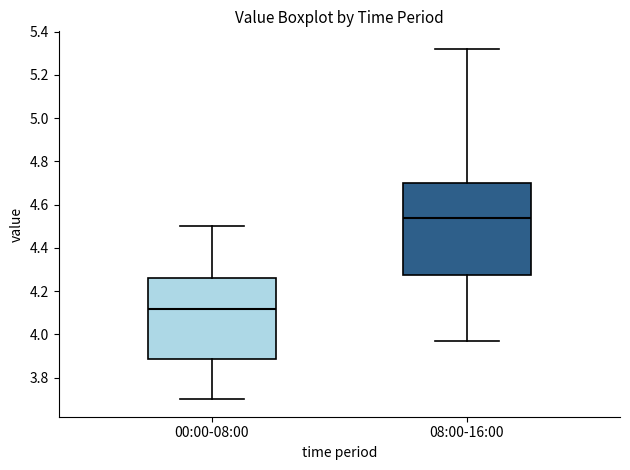

Where is the upper edge of the box for 00:00-08:00 on the y-axis? The values are not printed on the chart, so give them approximately, as read against the axis.

4.26